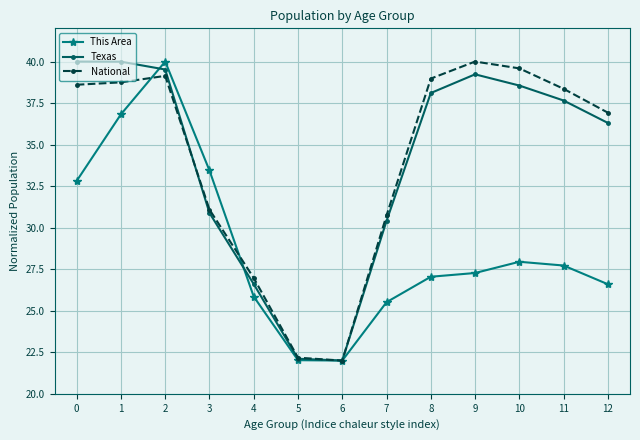

The value of This Area at 5 is 29.5. True or false?

False